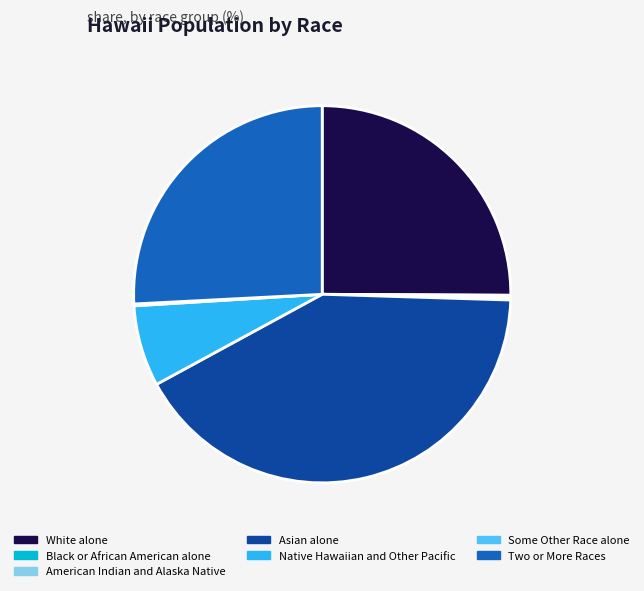

Does any single category account for the majority?

No